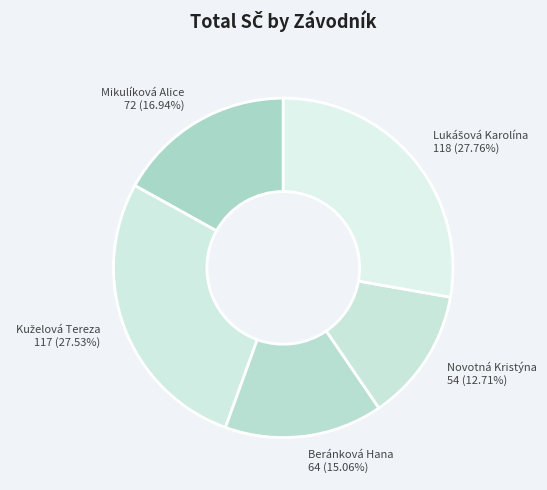

Count the number of slices in the pie.

5